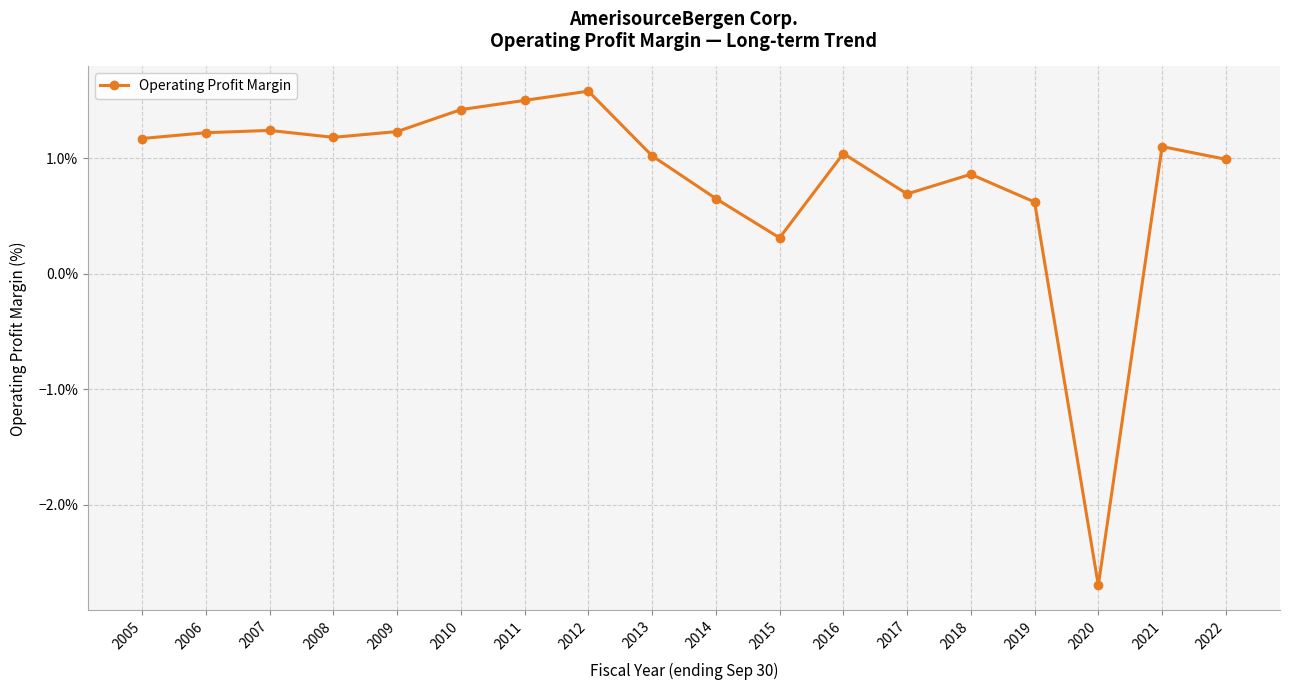

True or false: the data has more than 1 interior local peaks.

True